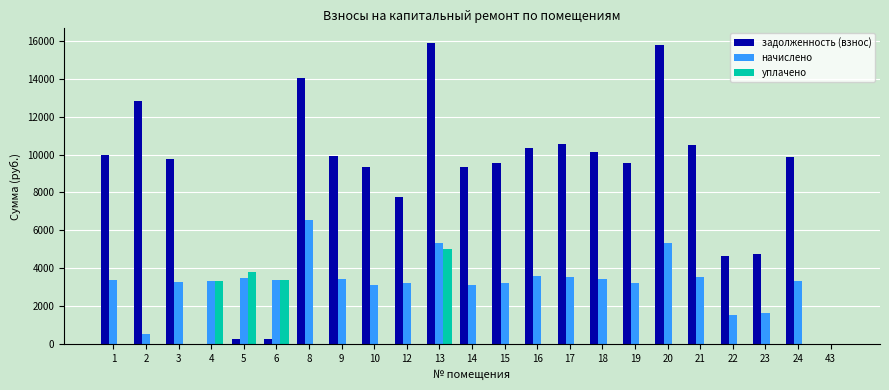

How many values in the начислено series exceed 3350?

12